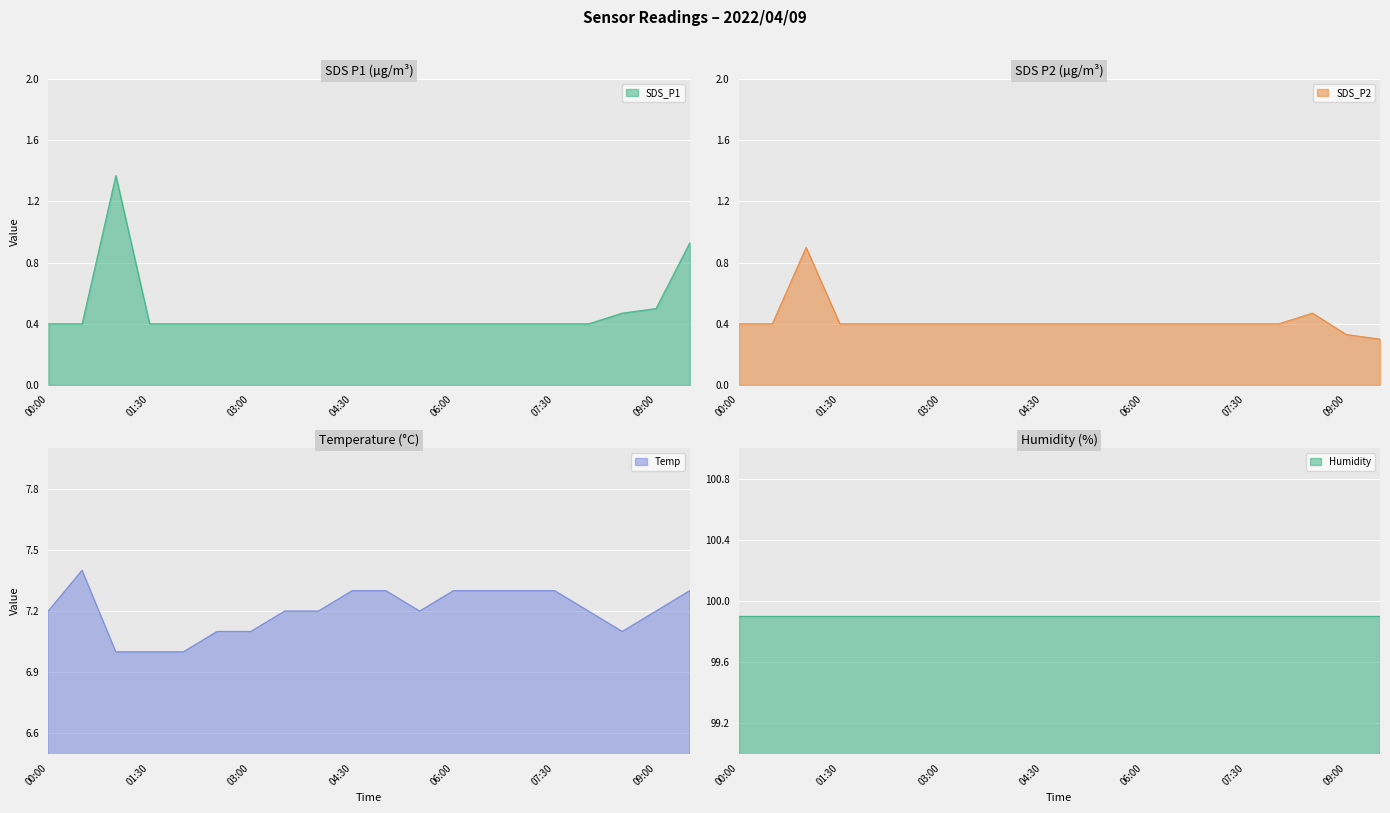

Read the SDS_P1 value at 03:30.

0.4